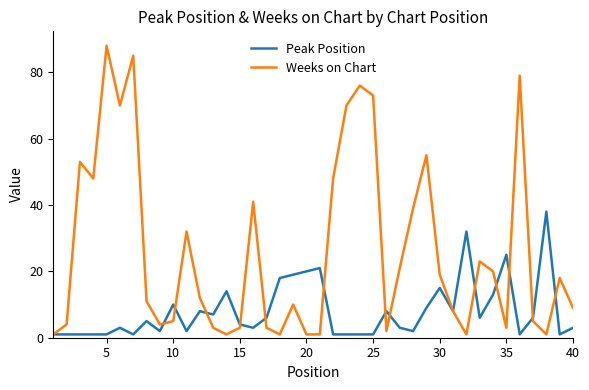

What is the greatest value displayed?

88